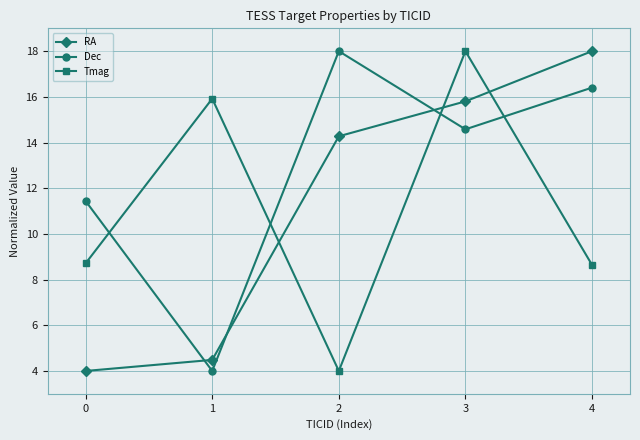

Reading right to left, list all the values displayed in this chart.

RA: 18.0	15.8	14.3	4.5	4.0
Dec: 16.4	14.6	18.0	4.0	11.4
Tmag: 8.6	18.0	4.0	15.9	8.7